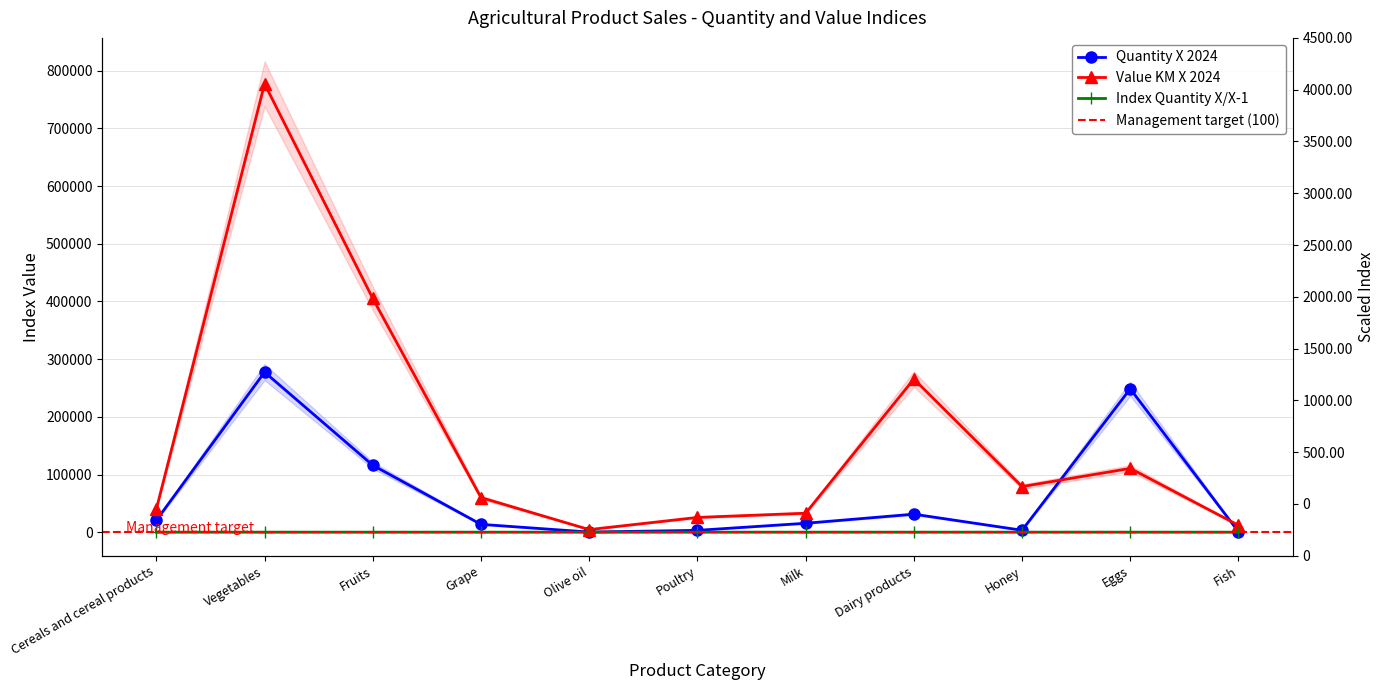

What is the label of the 9th point from the right?

Fruits